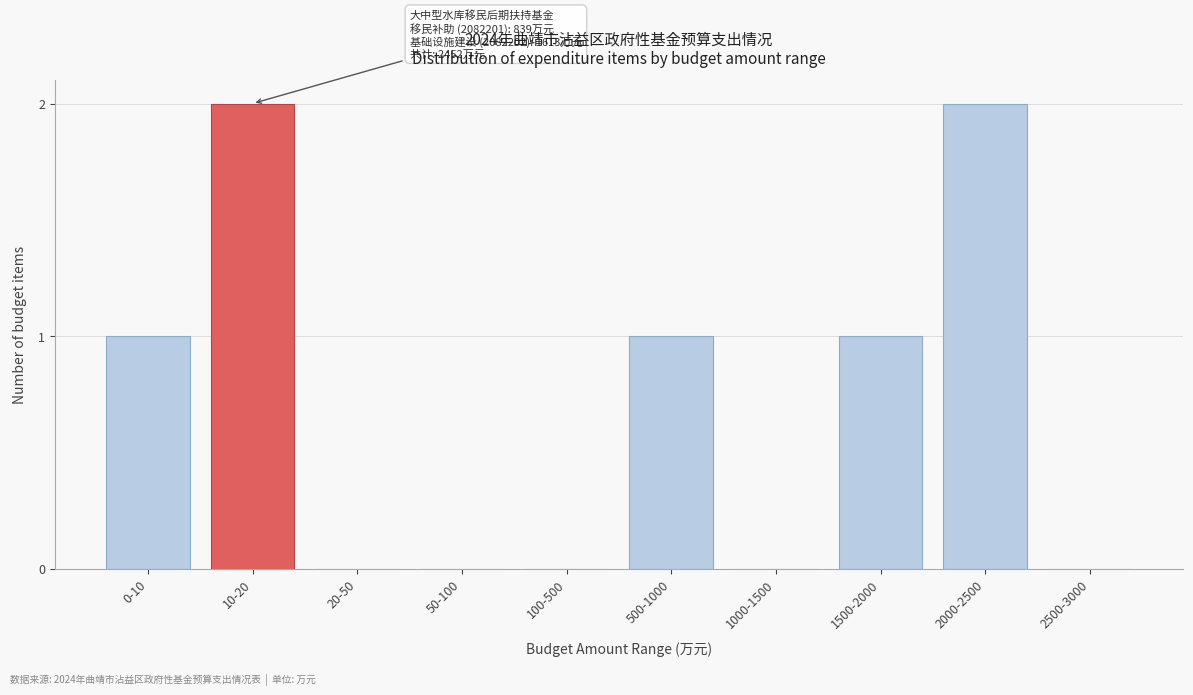

Reading left to right, what are all the values shown in this chart?

0-10=1	10-20=2	20-50=0	50-100=0	100-500=0	500-1000=1	1000-1500=0	1500-2000=1	2000-2500=2	2500-3000=0